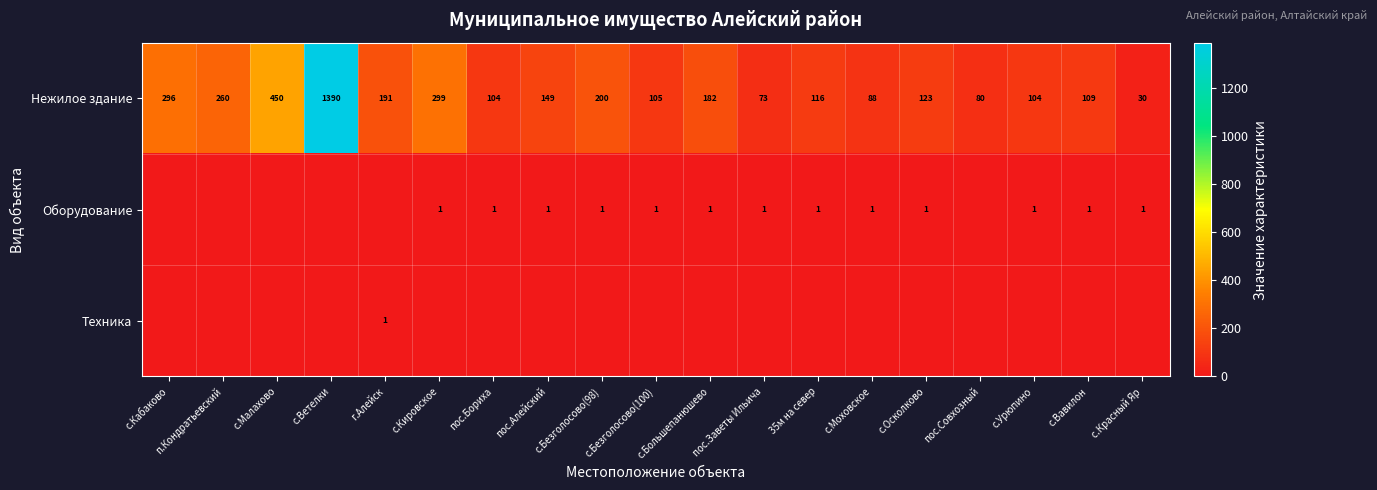

What is the sum of all Нежилое здание values?

4349